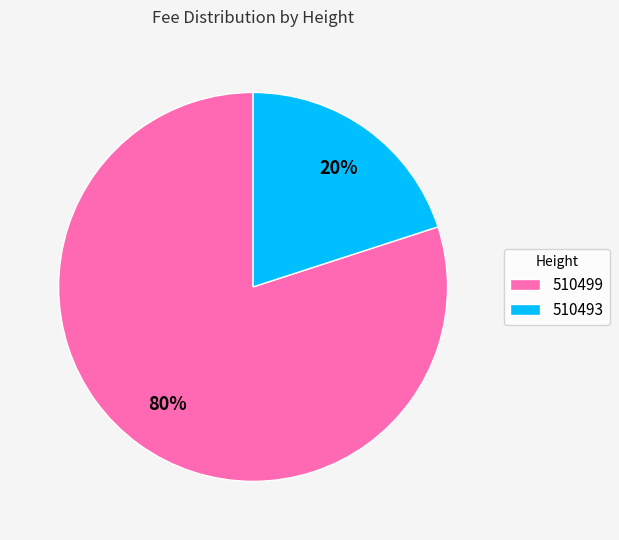

To the nearest percent, what is the difference between the 510493 and 510499 slice percentages?

60%